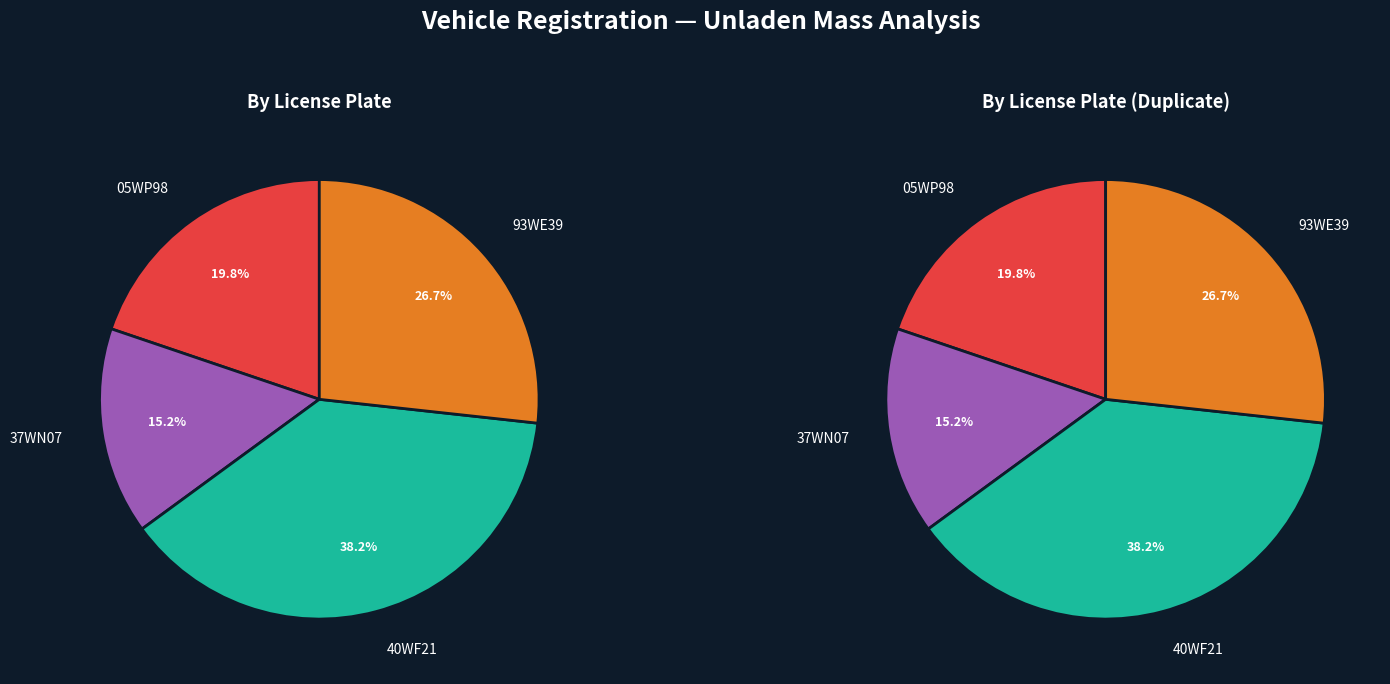

What percentage is the 93WE39 slice, to the nearest percent?

27%